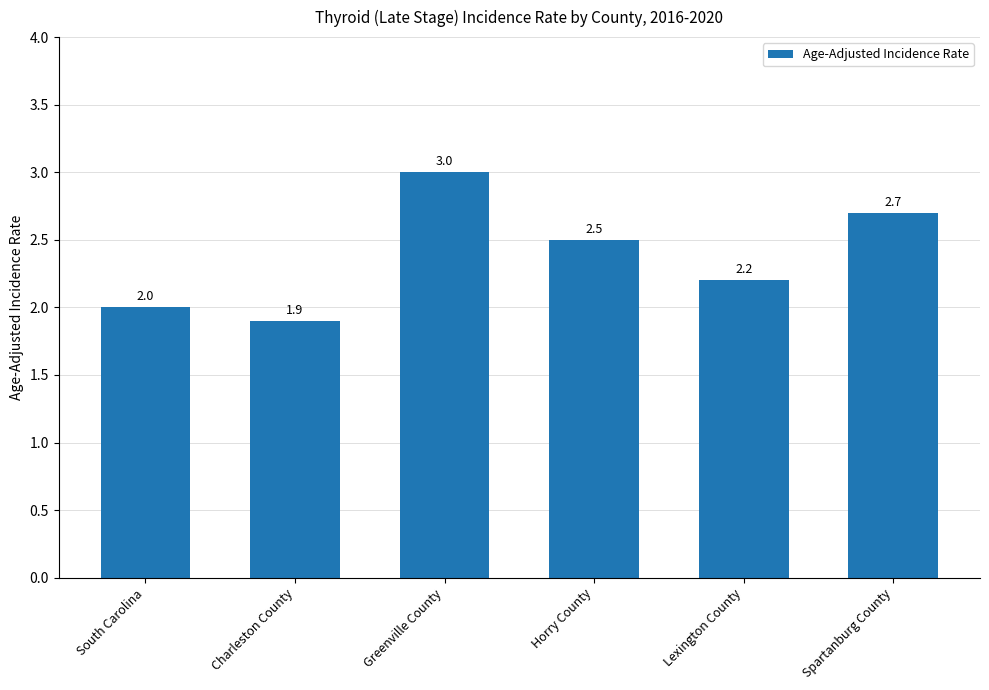

Is it true that the value at South Carolina is 3.4?

False